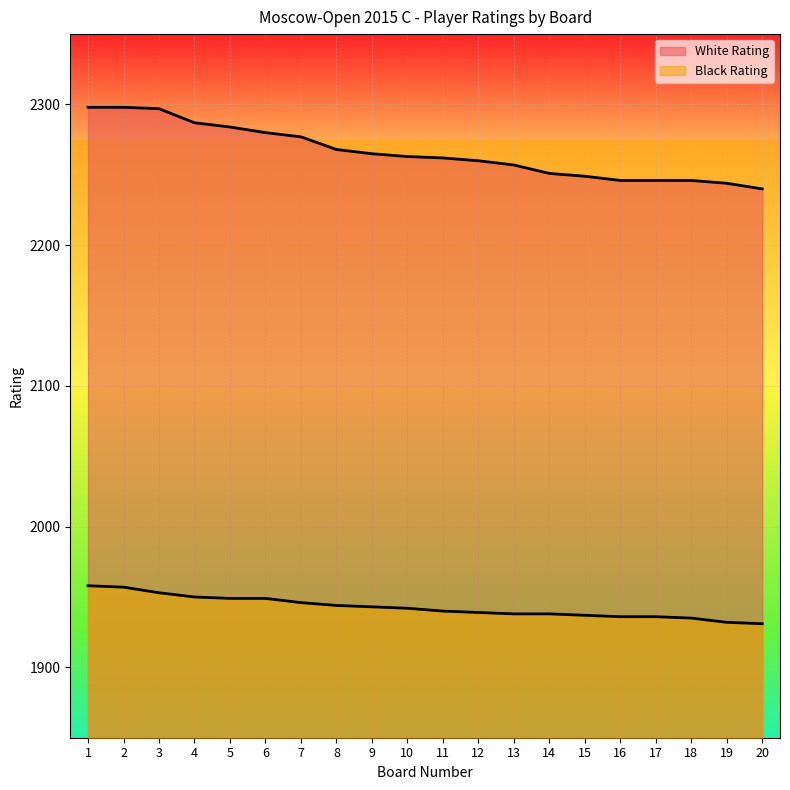

At which category is the sum across all series the highest?

1